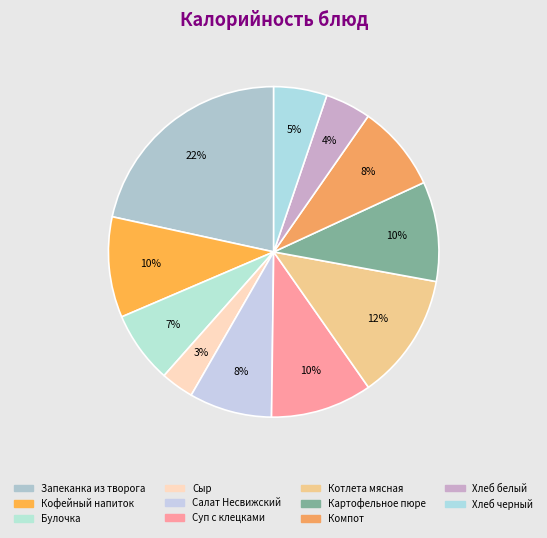

To the nearest percent, what is the average slice percentage?

9%